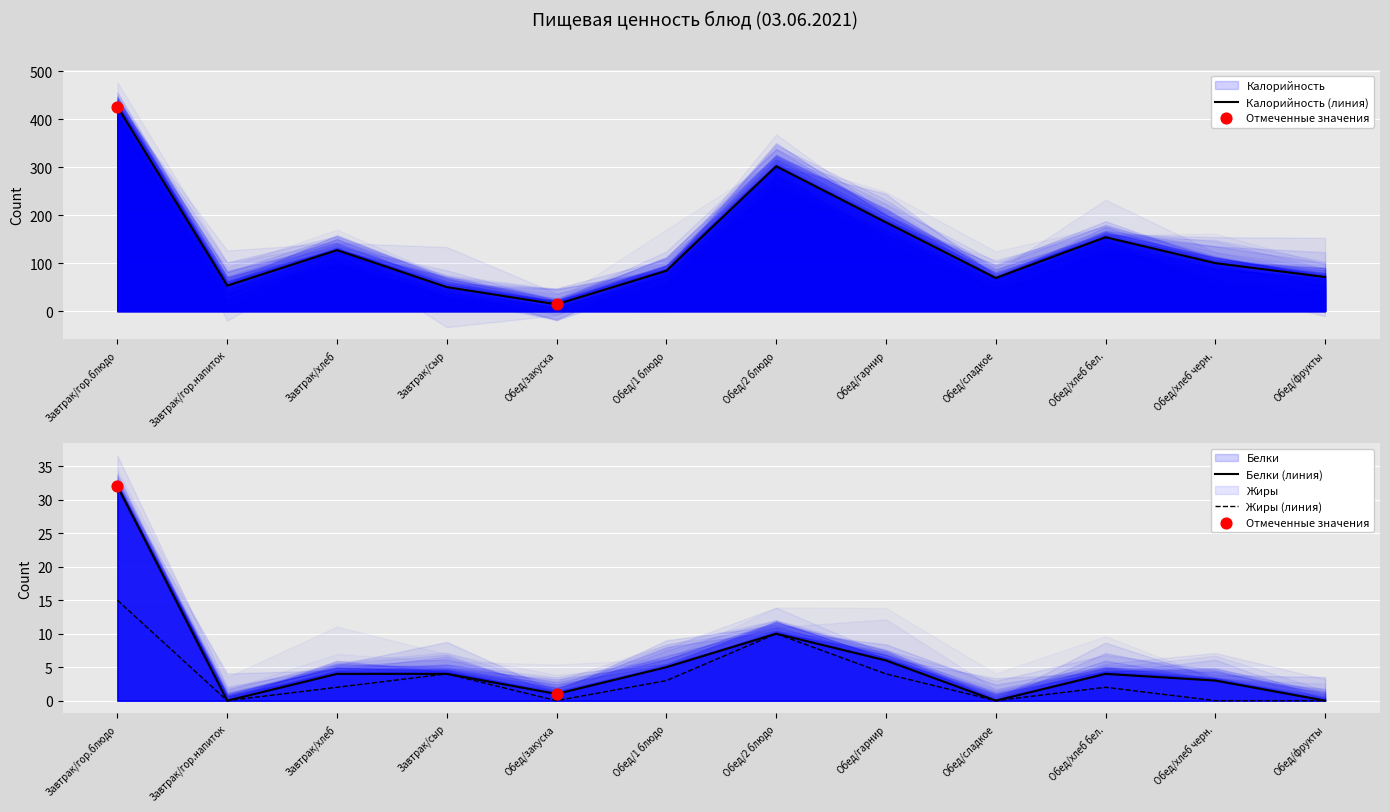

What is the total value across all series at Завтрак/хлеб?

133